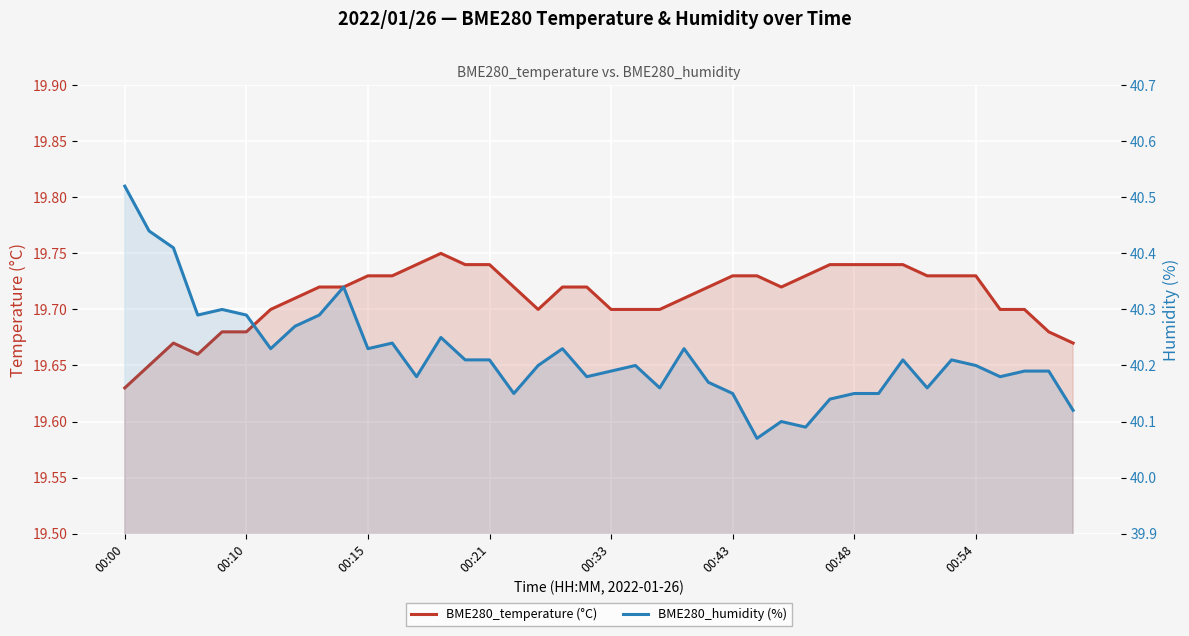

How many interior local valleys does the BME280_humidity (%) series have?

11